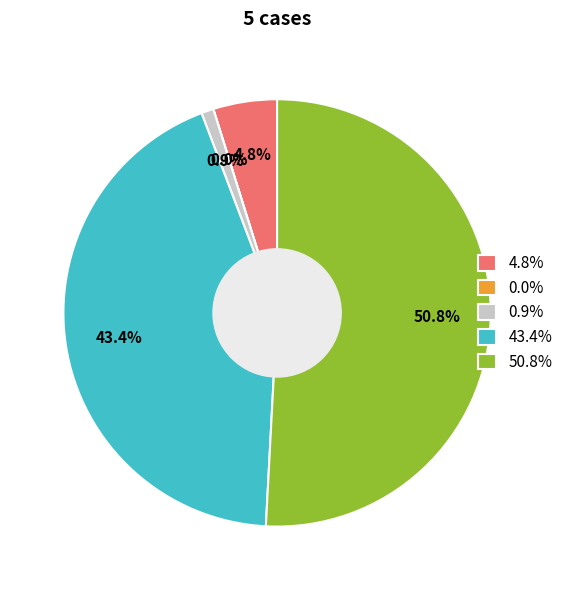

Approximately how many times larger is the value at 4.8% compared to 0.9%?

5.2